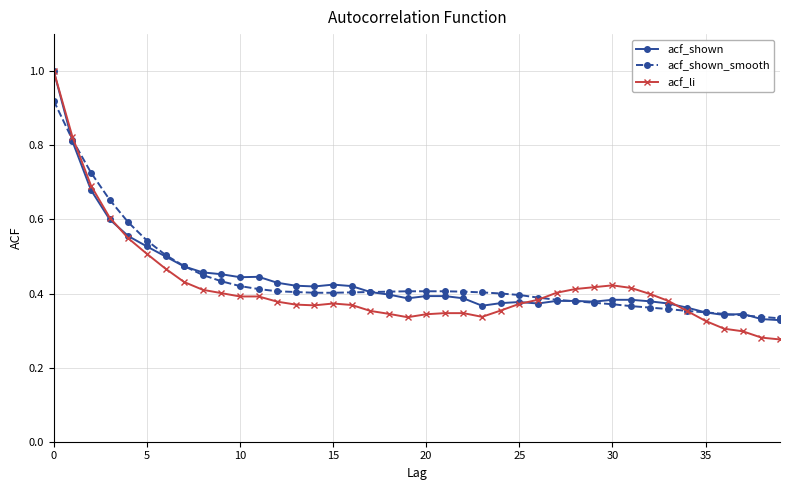

What is the maximum value shown in the chart?

1.0